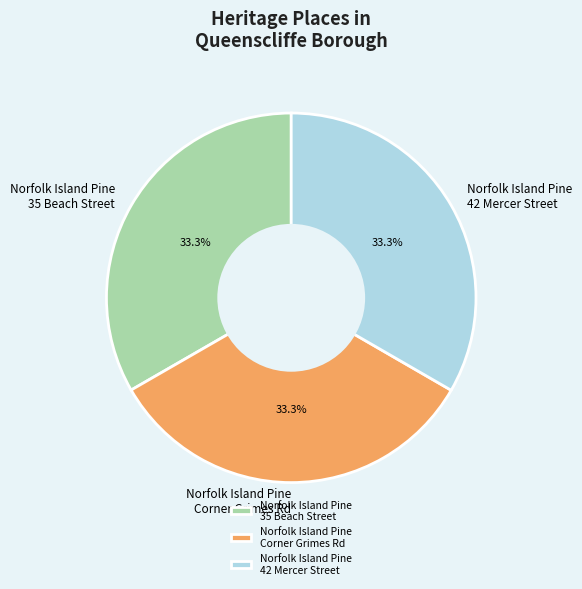

What is the total percentage of Norfolk Island Pine 42 Mercer Street and Norfolk Island Pine Corner Grimes Rd?

66.7%